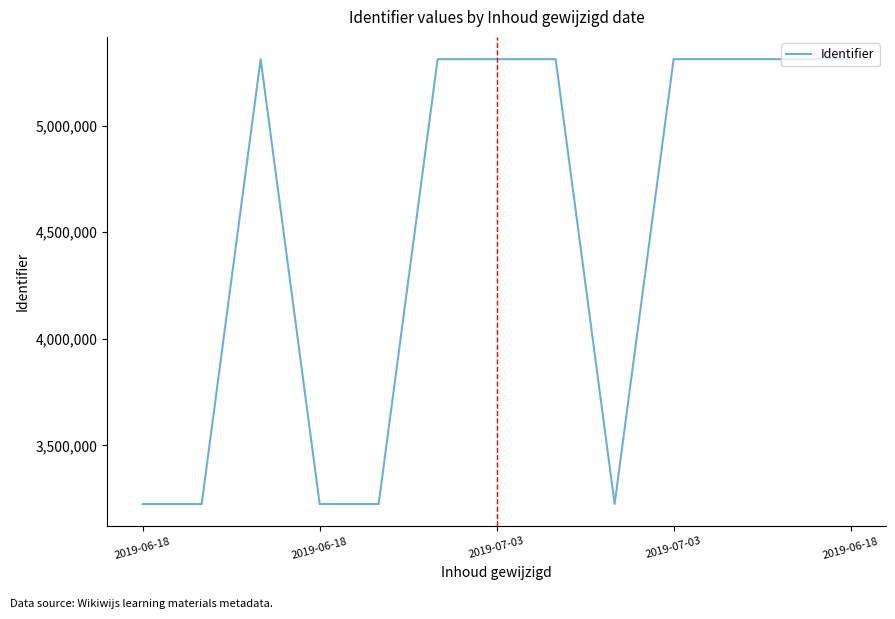

What is the greatest value displayed?

5311818